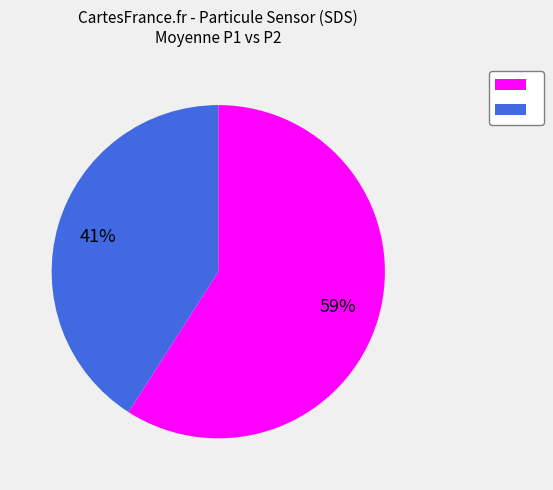

Is there any slice that represents more than half of the pie?

Yes